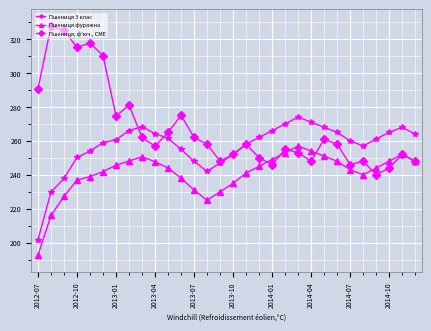

What is the value of the Пшениця, ф'юч., CME point at the 11th from the left?

265.0